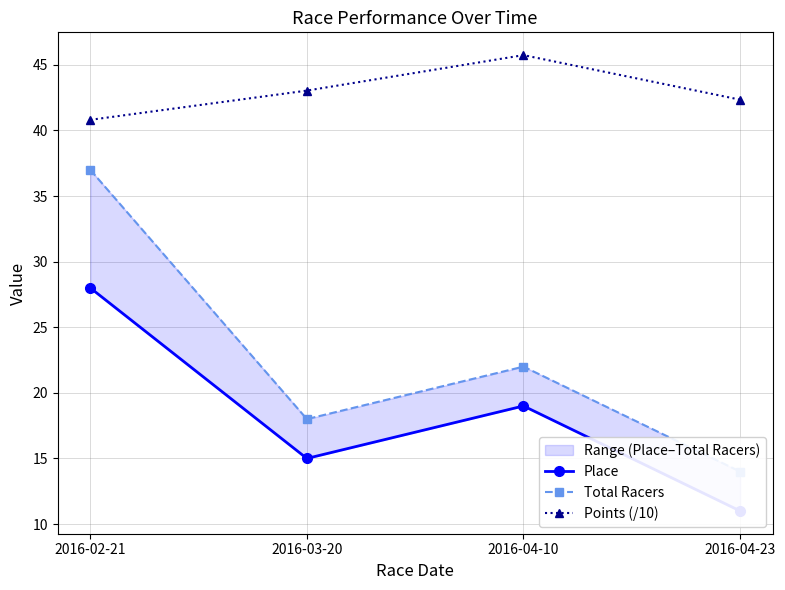

What is the label of the 2nd point from the left?

2016-03-20